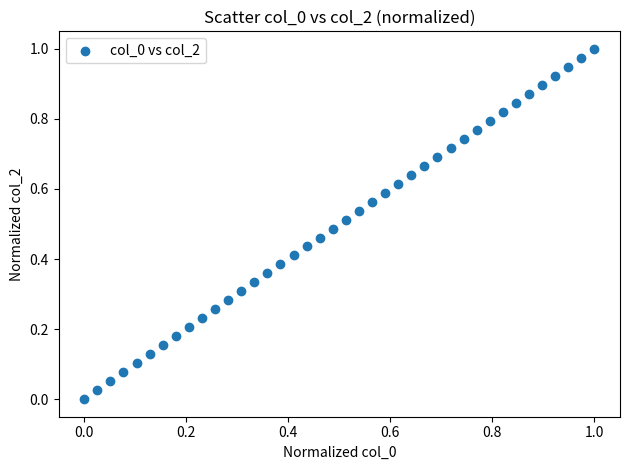

How many points are shown in the scatter plot?

40